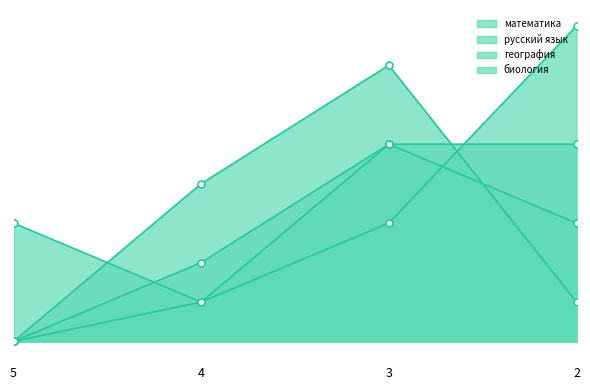

Is the value of география at 4 greater than the value of математика at 5?

Yes